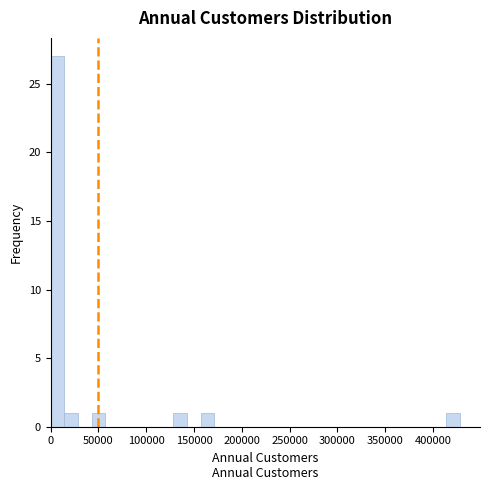

Around what value on the x-axis is the tallest bar? Give the approximate position of its centre, as read against the axis.

5000